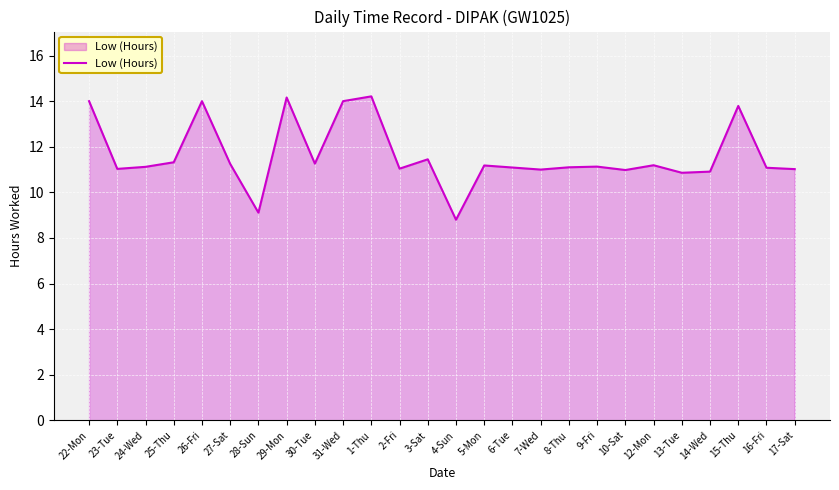

What is the change in value from 28-Sun to 1-Thu?

+5.1